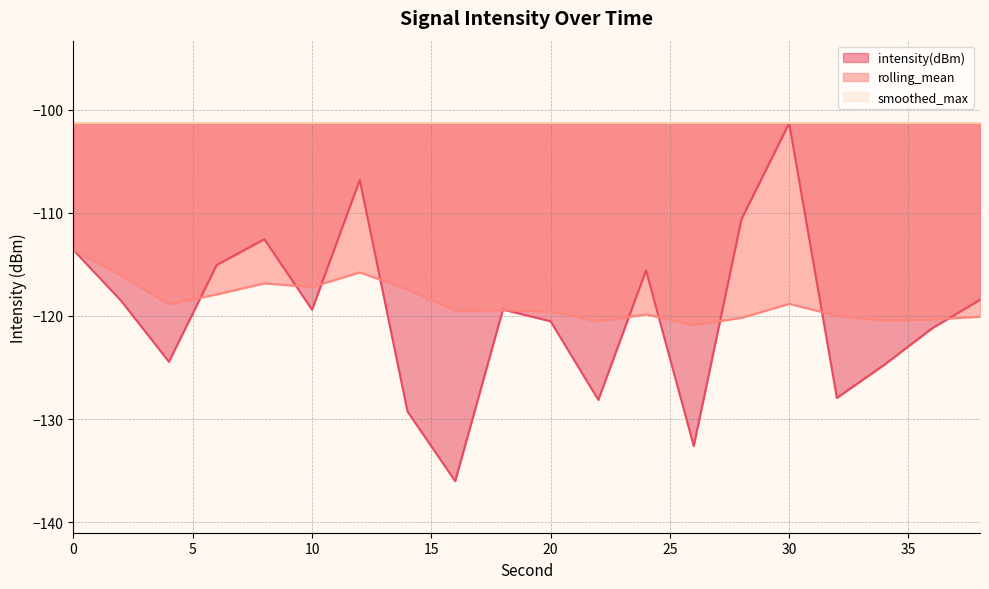

Which series has the largest range (max minus min)?

intensity(dBm)